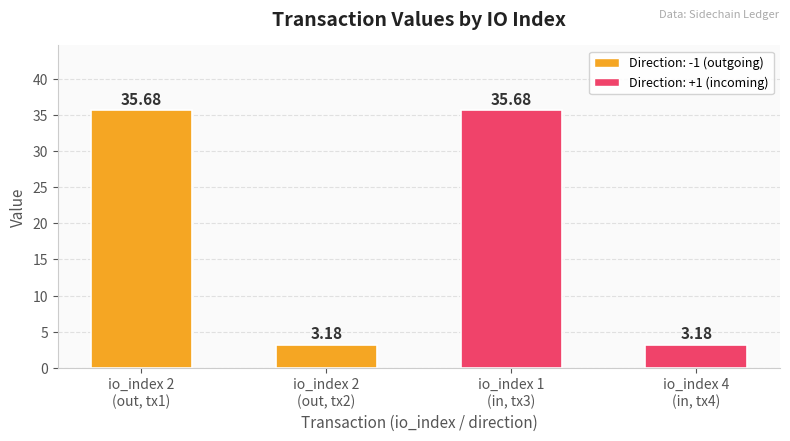

How many data points are less than 35?

2